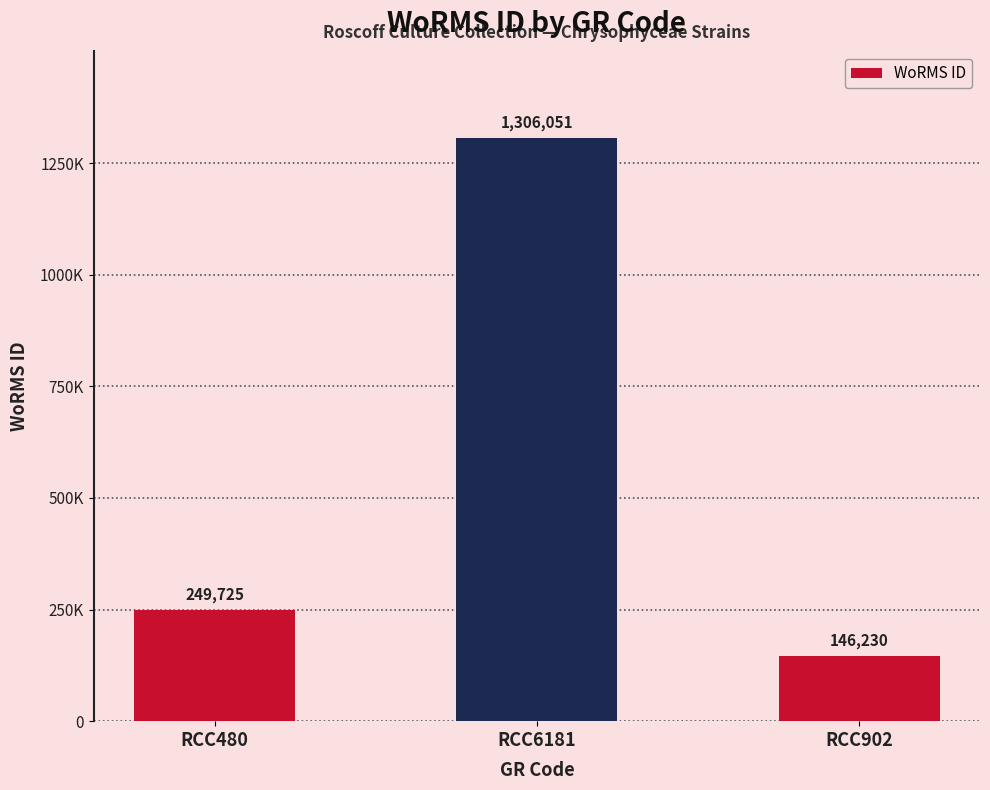

List the labels in order of value, smallest first.

RCC902, RCC480, RCC6181